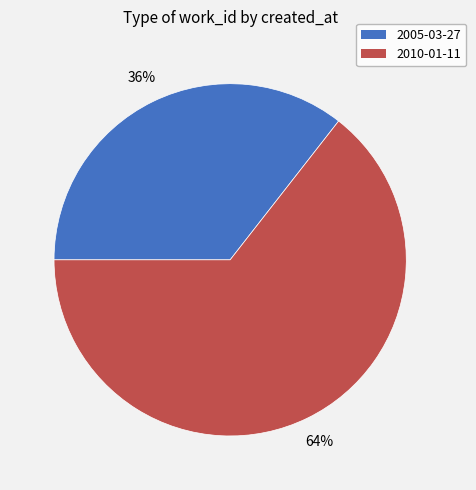

Approximately how many times larger is the value at 2005-03-27 compared to 2010-01-11?

0.6